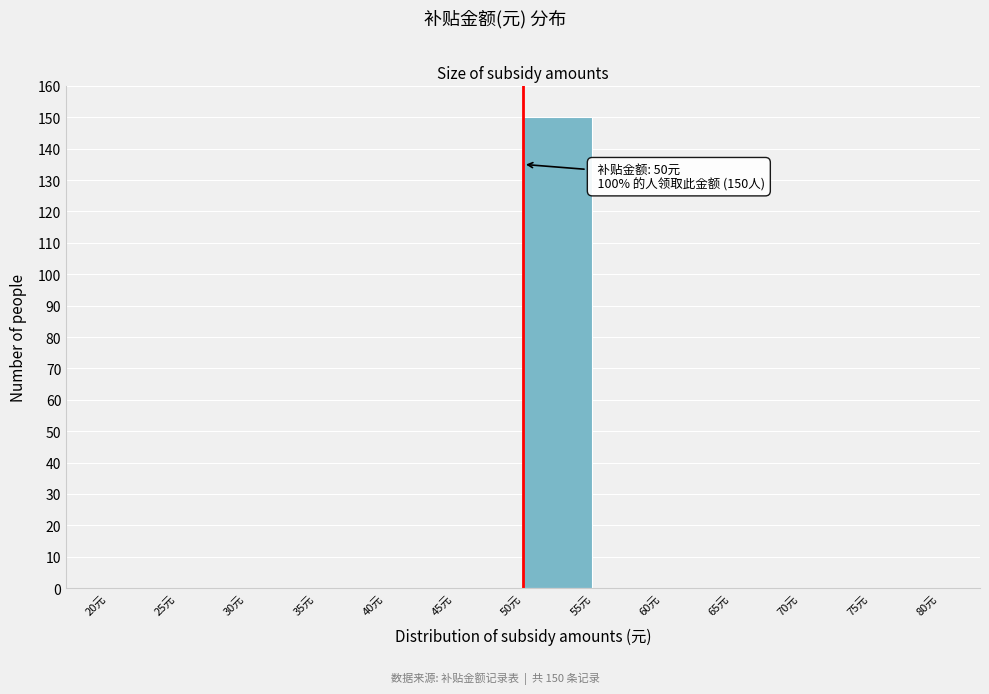

Over which range of the x-axis is the bar tallest?

50 to 55